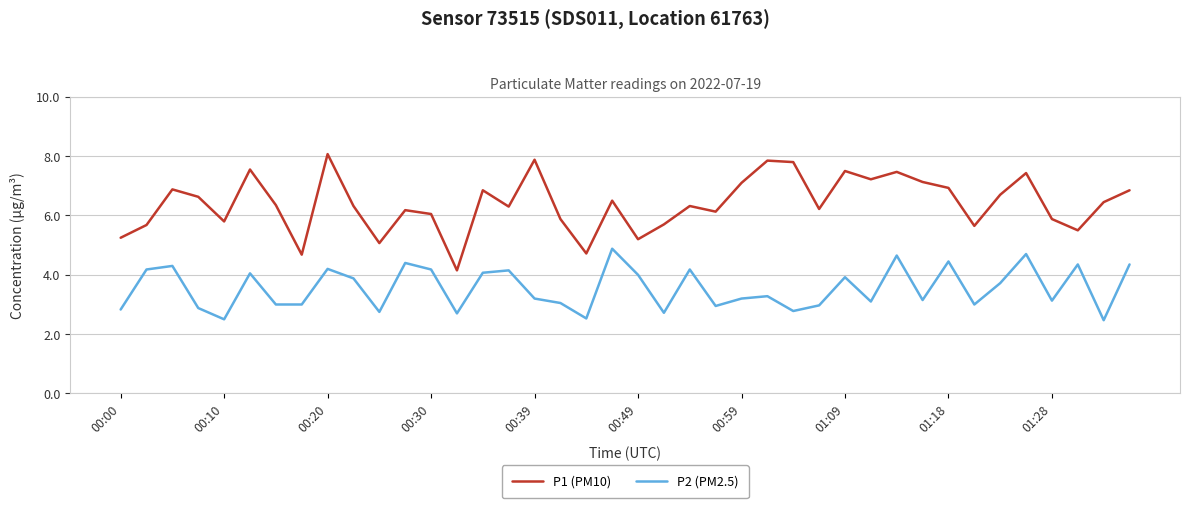

How many lines are shown in the chart?

2